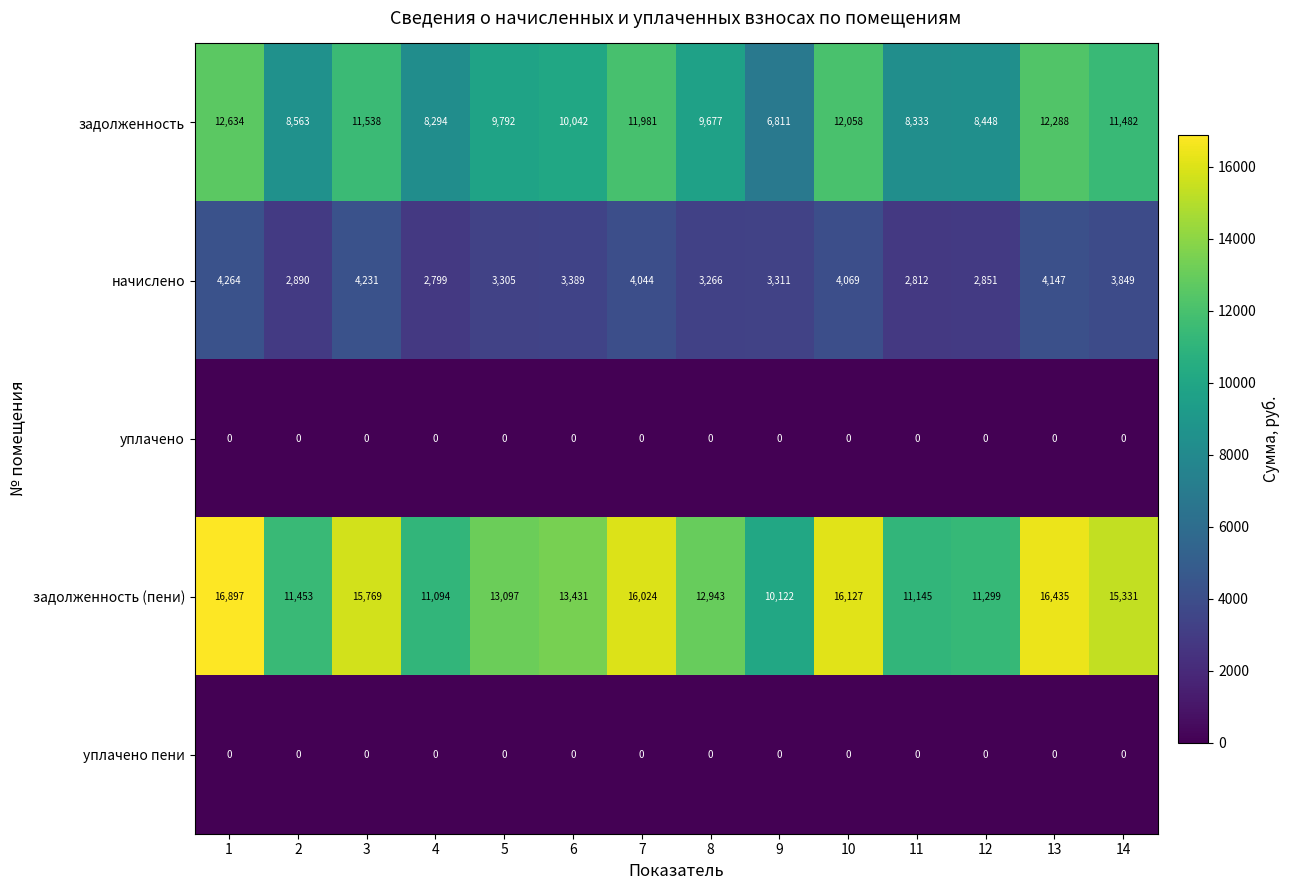

The value of задолженность at 10 is 19843. True or false?

False